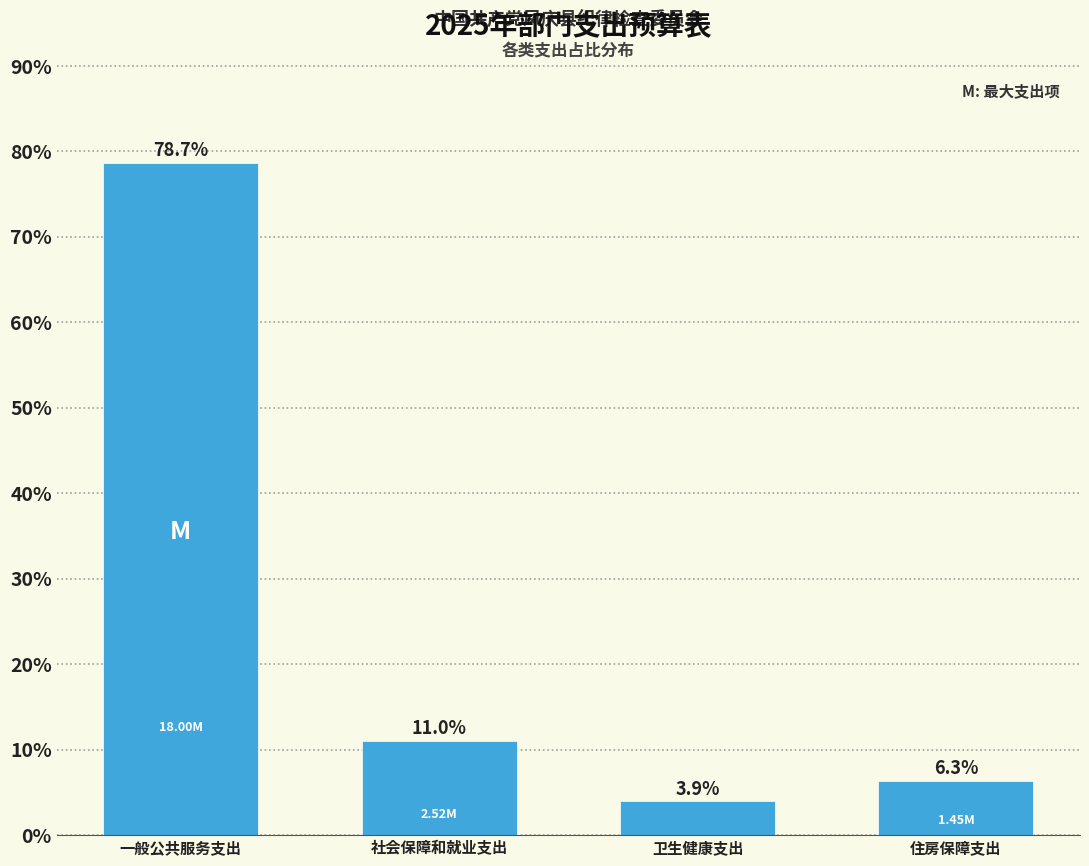

Which category has the lowest value across all series?

卫生健康支出